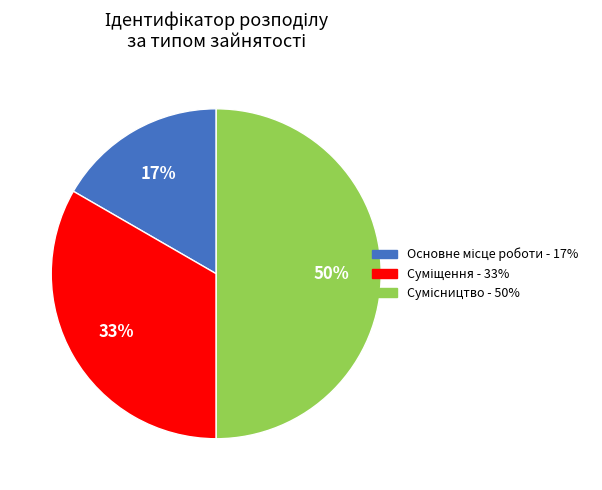

To the nearest percent, what is the average slice percentage?

33%